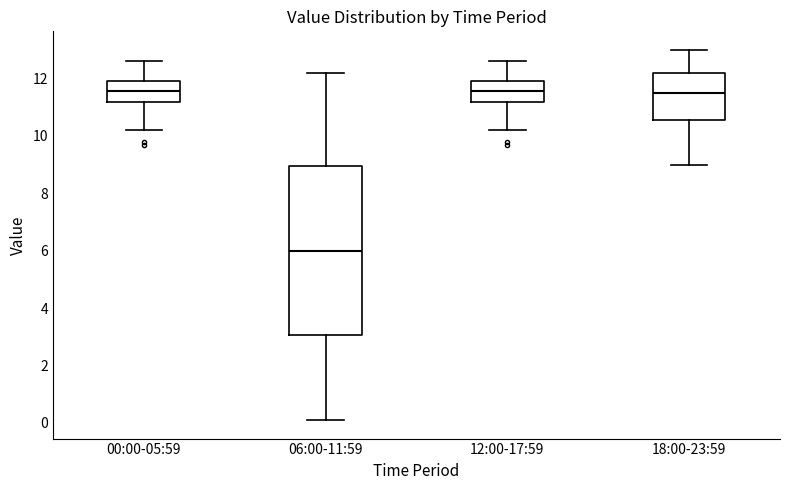

Reading left to right, read every box against the y-axis: the position of its median line, the range the box covers, and the ends of its whiskers. The values are not printed on the chart, so give them approximately, as read against the axis.

00:00-05:59: median 11.6, box 11.2 to 12.0, whiskers 10.2 to 12.6
06:00-11:59: median 6.0, box 3.0 to 9.0, whiskers 0.2 to 12.2
12:00-17:59: median 11.6, box 11.2 to 12.0, whiskers 10.2 to 12.6
18:00-23:59: median 11.6, box 10.6 to 12.2, whiskers 9.0 to 13.0